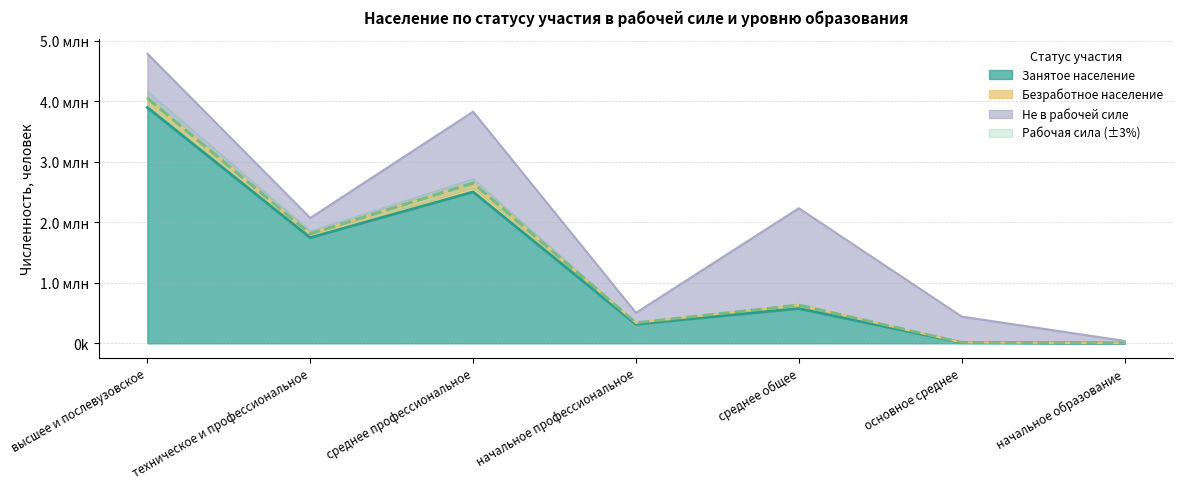

What is the sum of the Рабочая сила values at среднее общее and высшее и послевузовское?

4679107